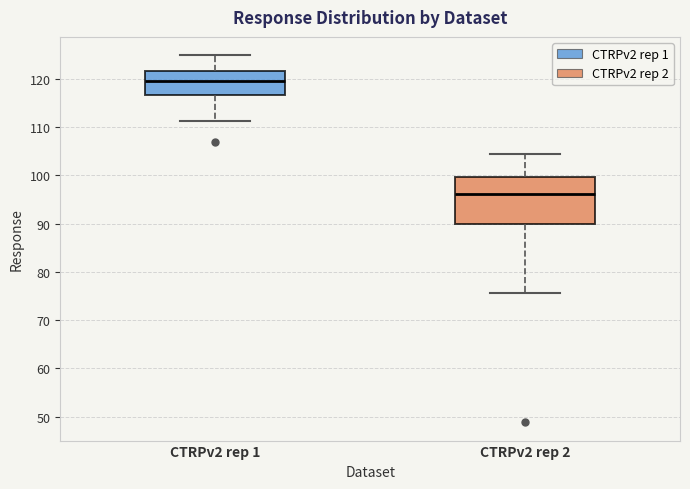

Comparing the boxes themselves (not the whiskers), which one is the tallest?

CTRPv2 rep 2